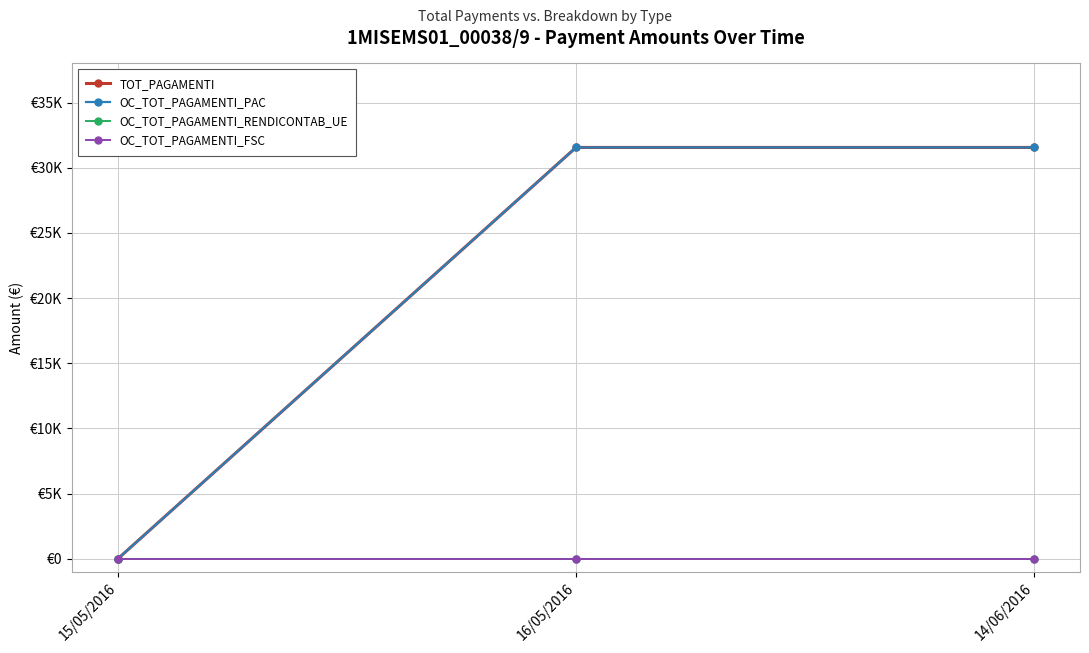

Does the chart have visible grid lines?

Yes